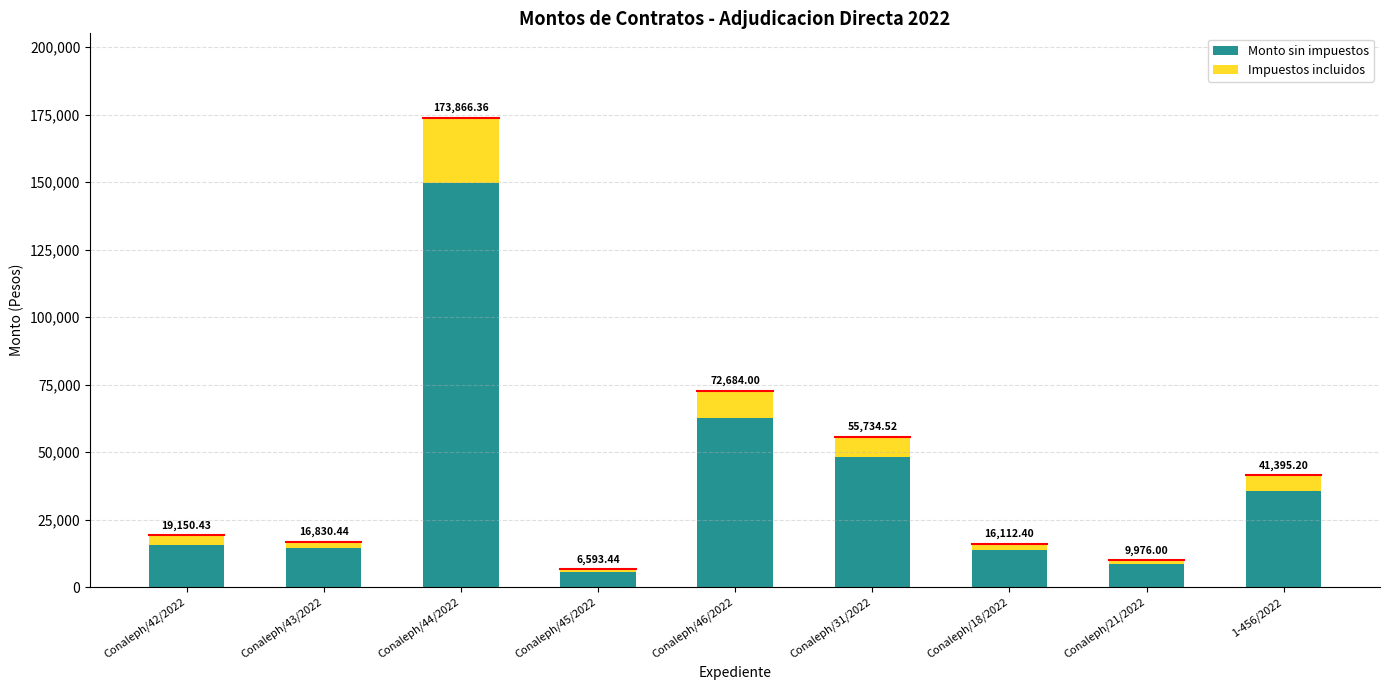

What is the lowest value of the Monto sin impuestos series?

5684.0